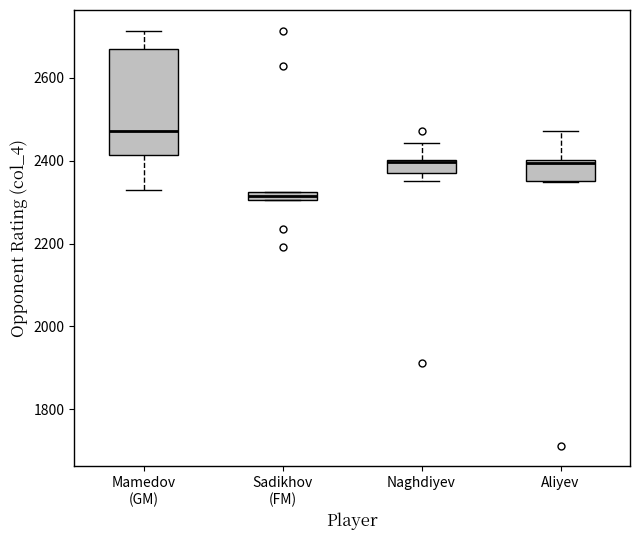

Which box is the tallest, from its lower edge to its upper edge?

Mamedov (GM)